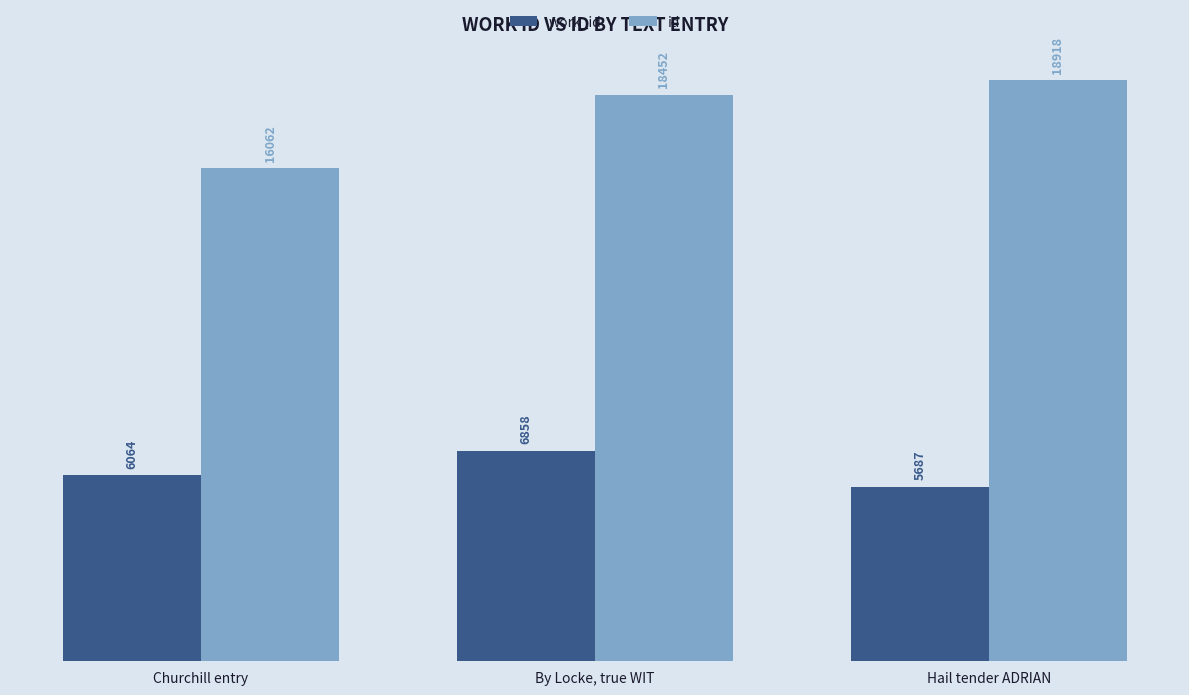

At which label is id closest to 17490?

By Locke, true WIT